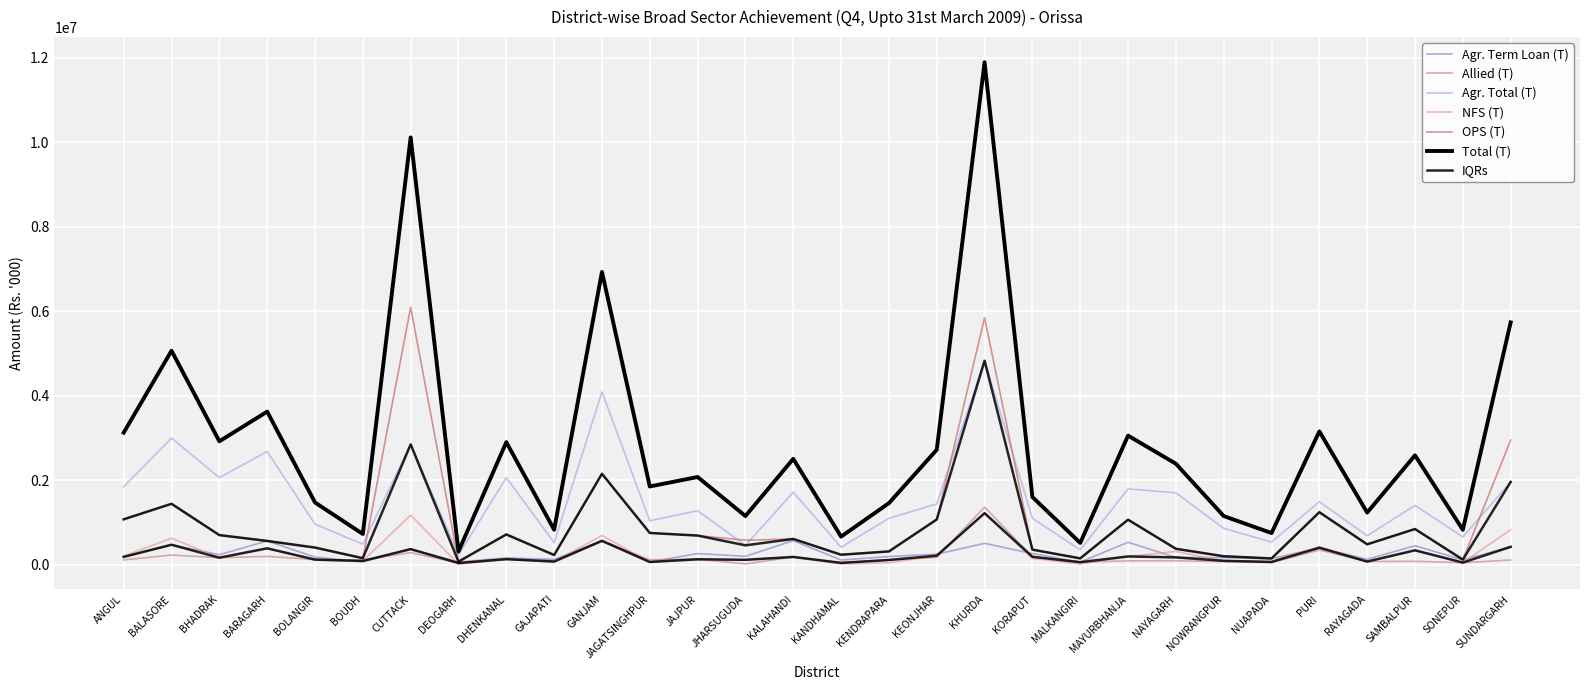

Which series changed the most between KHURDA and SONEPUR?

Total (T)